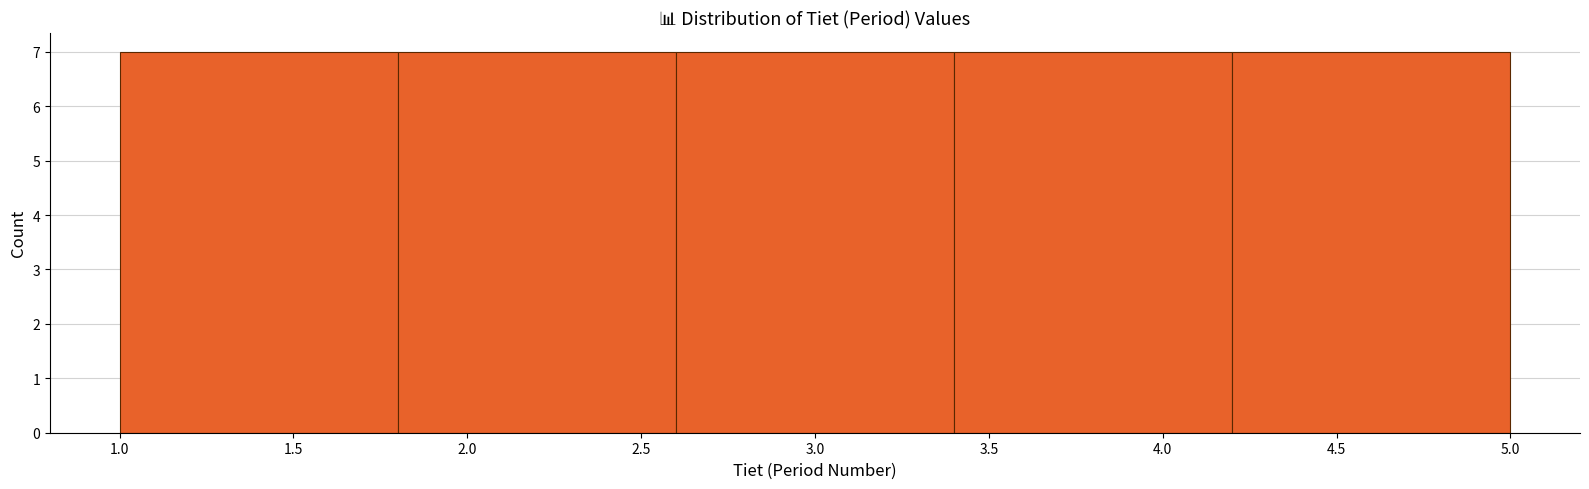

Reading left to right, list every bar in this chart as the range it spans on the x-axis followed by its height. The values are not printed on the chart, so give them approximately, as read against the axis.

1.0 to 1.8: 7
1.8 to 2.6: 7
2.6 to 3.4: 7
3.4 to 4.2: 7
4.2 to 5.0: 7